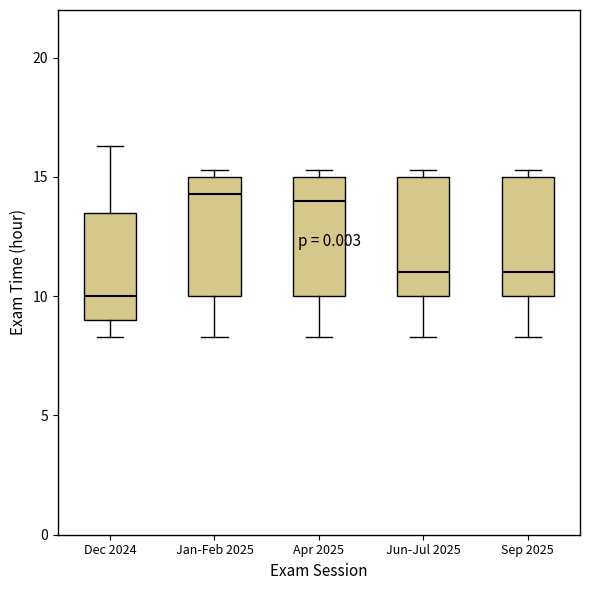

Reading left to right, read every box against the y-axis: the position of its median line, the range the box covers, and the ends of its whiskers. The values are not printed on the chart, so give them approximately, as read against the axis.

Dec 2024: median 10.0, box 9.0 to 13.5, whiskers 8.5 to 16.5
Jan-Feb 2025: median 14.5, box 10.0 to 15.0, whiskers 8.5 to 15.5
Apr 2025: median 14.0, box 10.0 to 15.0, whiskers 8.5 to 15.5
Jun-Jul 2025: median 11.0, box 10.0 to 15.0, whiskers 8.5 to 15.5
Sep 2025: median 11.0, box 10.0 to 15.0, whiskers 8.5 to 15.5